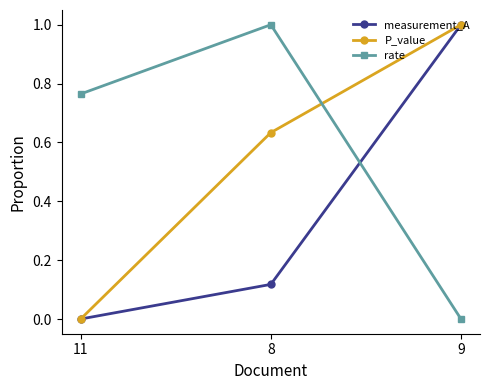

Does the chart have visible grid lines?

No